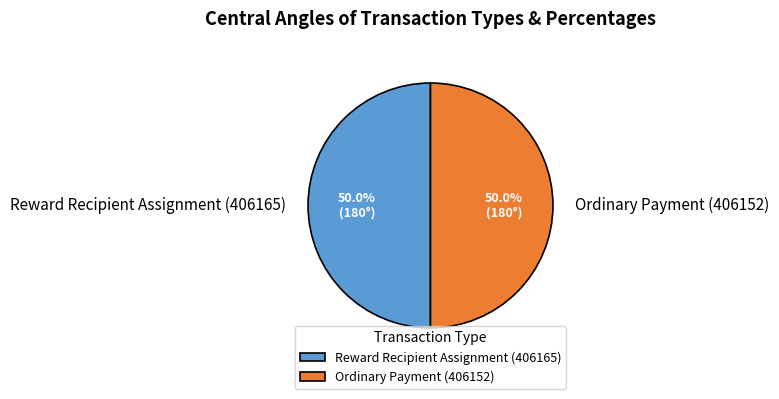

What percentage is NOT represented by Reward Recipient Assignment (406165)?

50.0%